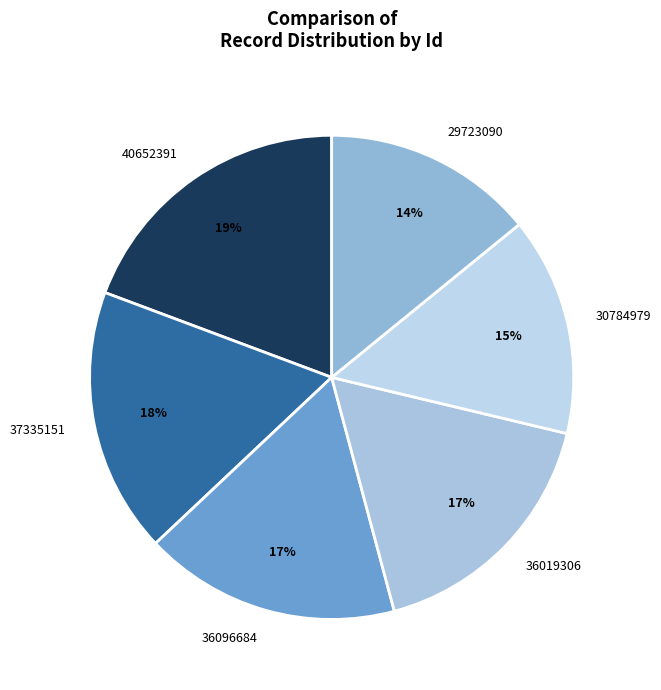

To the nearest percent, what is the combined percentage of 40652391 and 30784979?

34%